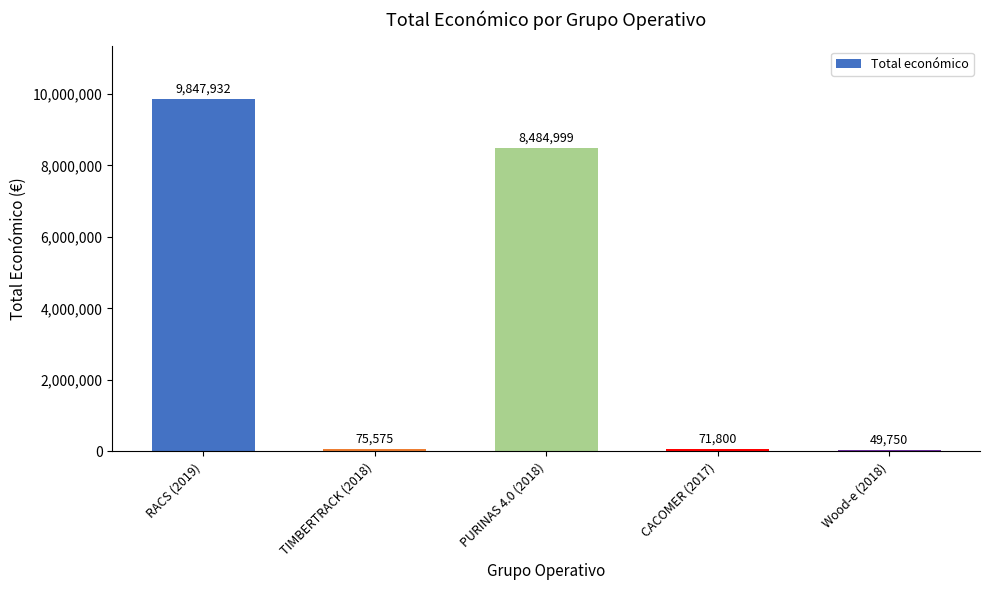

How many bars are there in total?

5